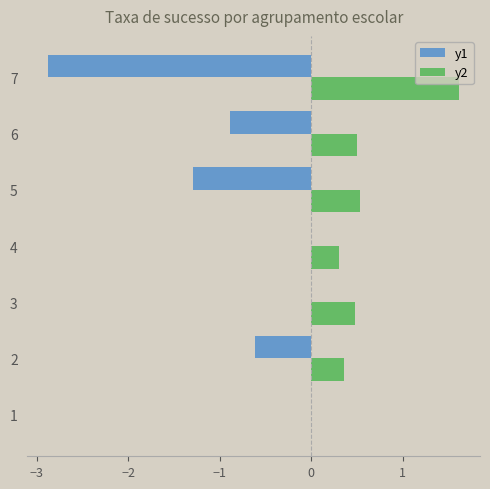

What is the approximate value of y2 at 2?

0.4